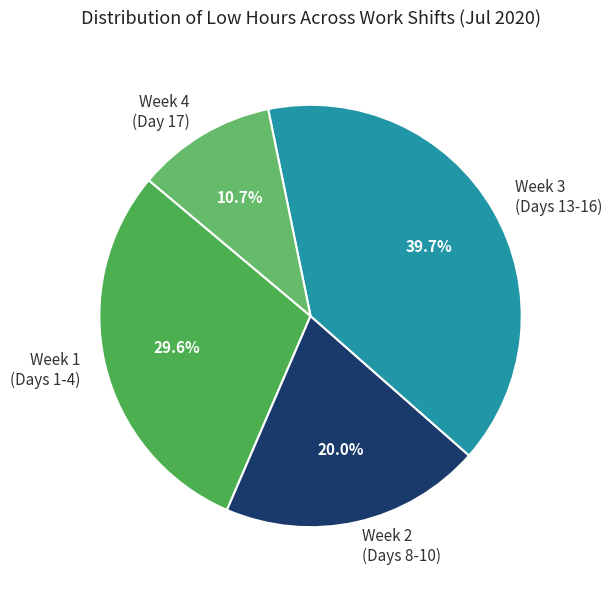

Rank the categories by value from highest to lowest.

Week 3 (Days 13-16), Week 1 (Days 1-4), Week 2 (Days 8-10), Week 4 (Day 17)